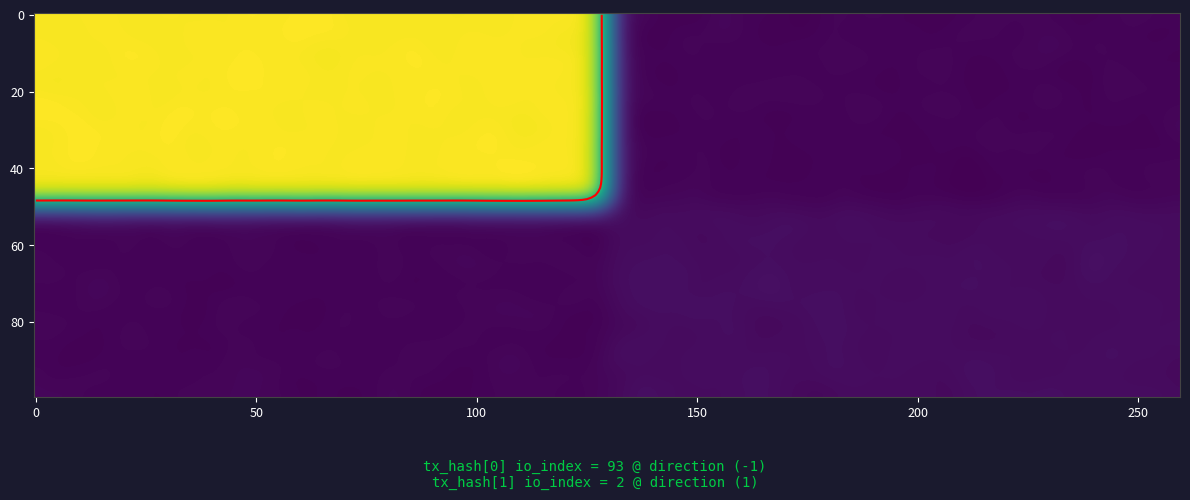

How many series are shown in this chart?

2